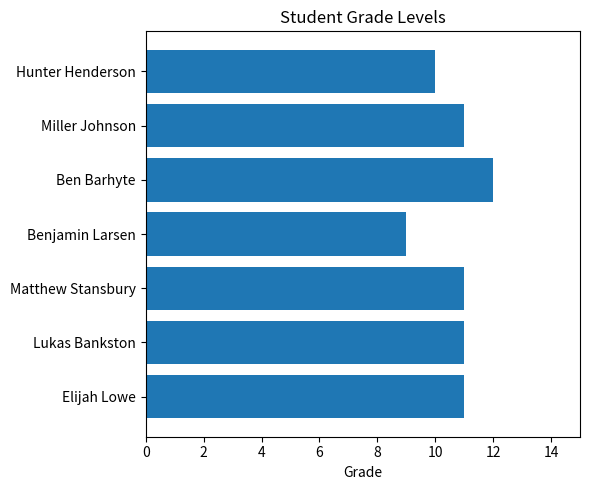

What is the maximum value shown in the chart?

12